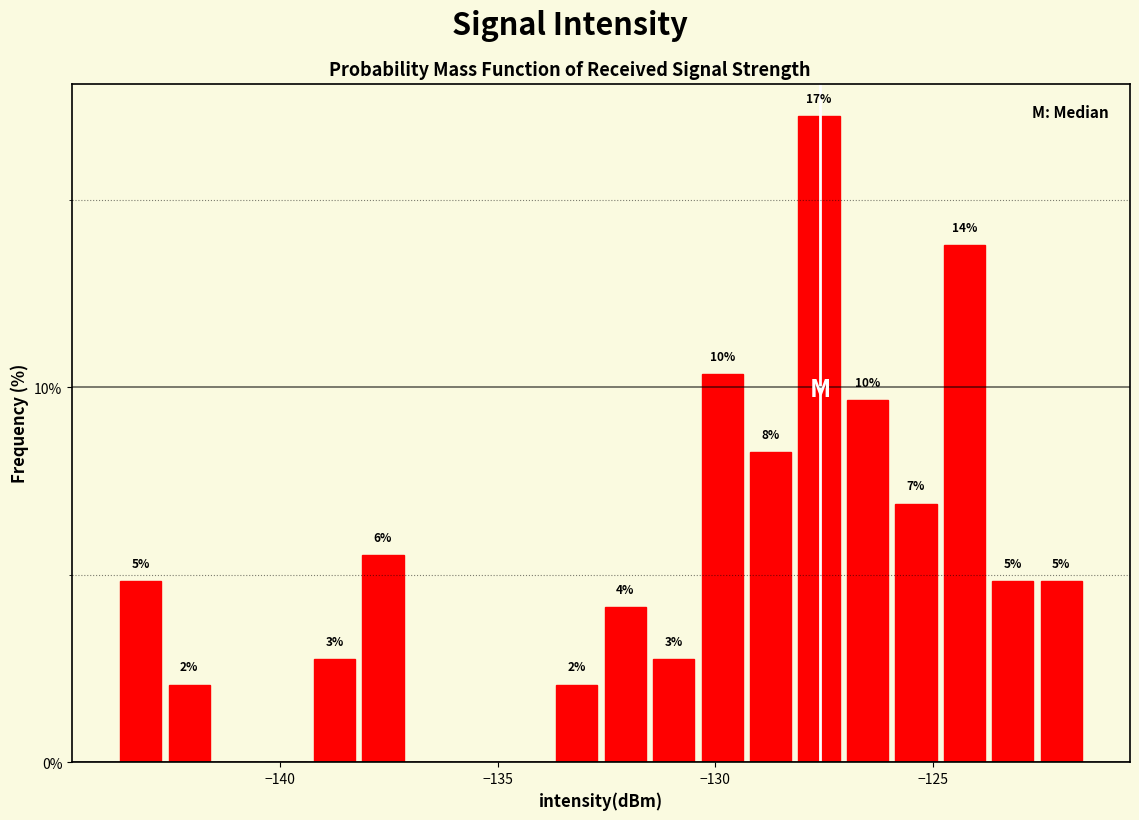

Read against the x-axis, roughly where is the centre of the tallest bar?

-127.5